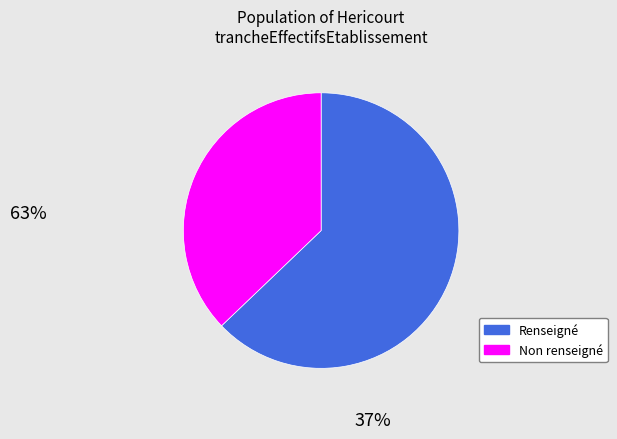

Does any single category account for the majority?

Yes